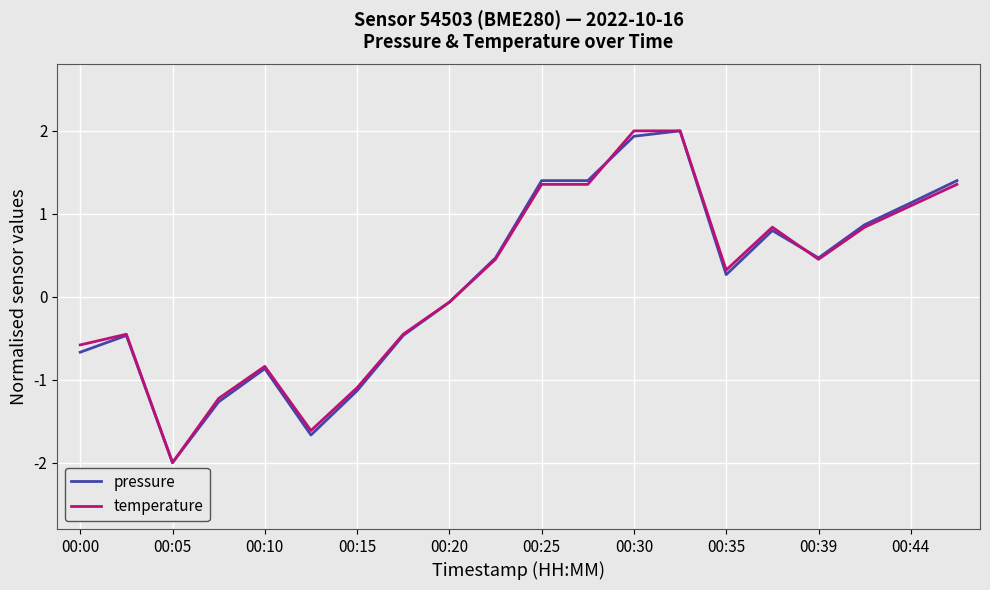

What is the smallest value displayed?

-2.0